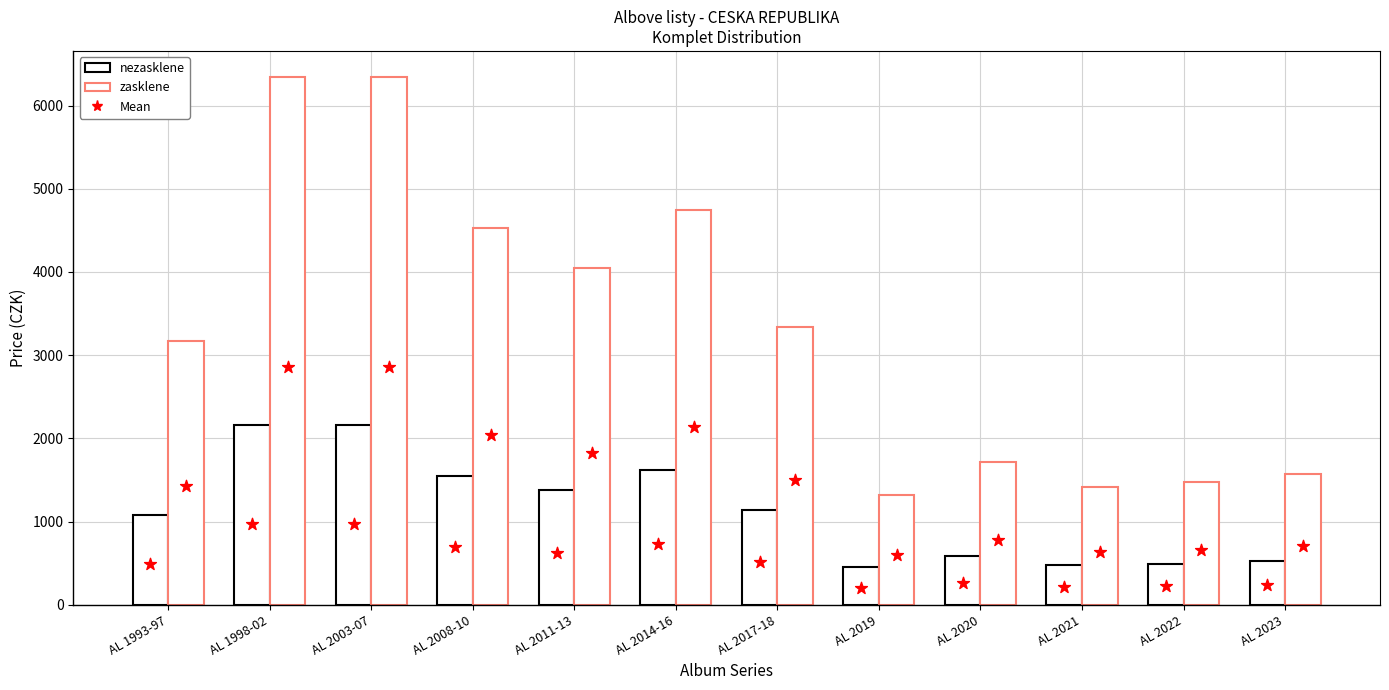

Which series contains the lowest Y value?

Mean